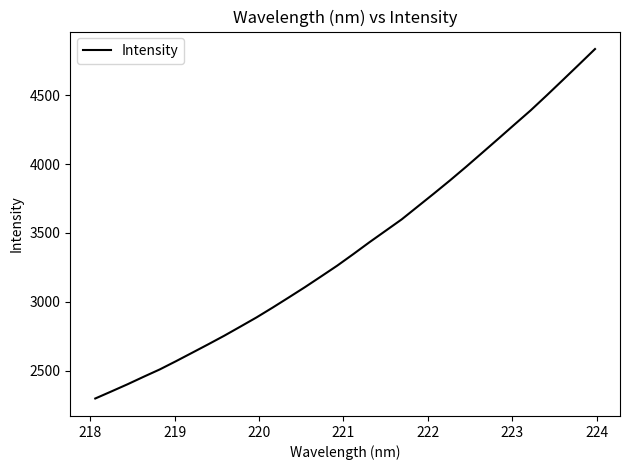

What is the difference between the maximum and minimum values?

2535.8